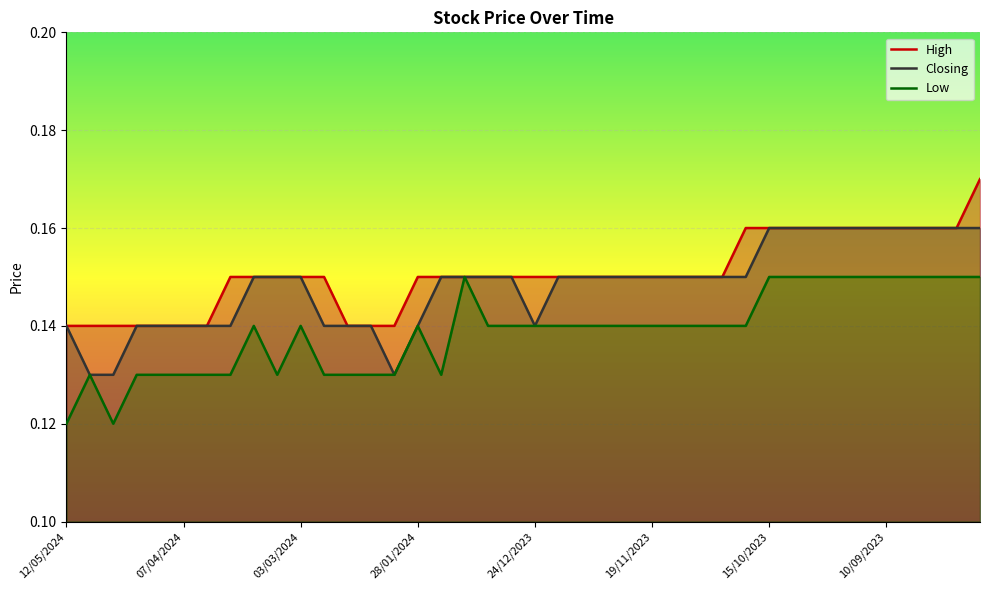

Between 10/12/2023 and 03/12/2023, which series saw the biggest shift?

High